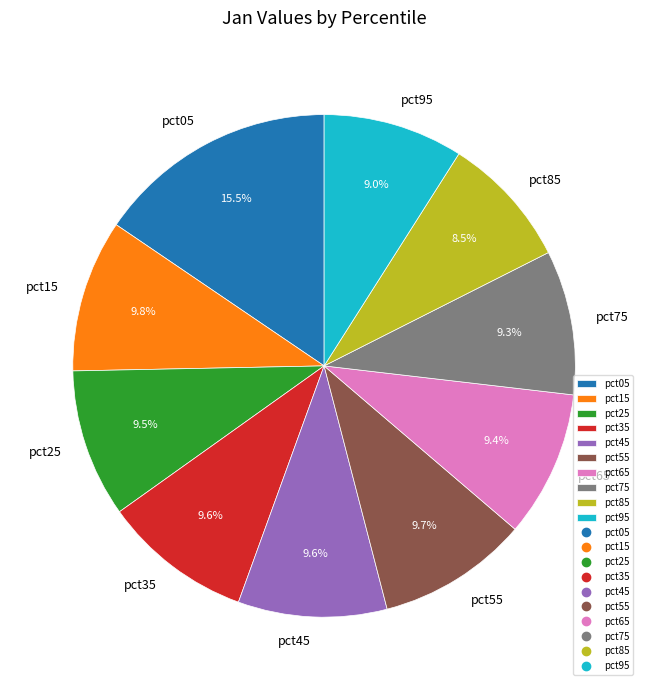

To the nearest percent, what percentage of the pie is pct15?

10%